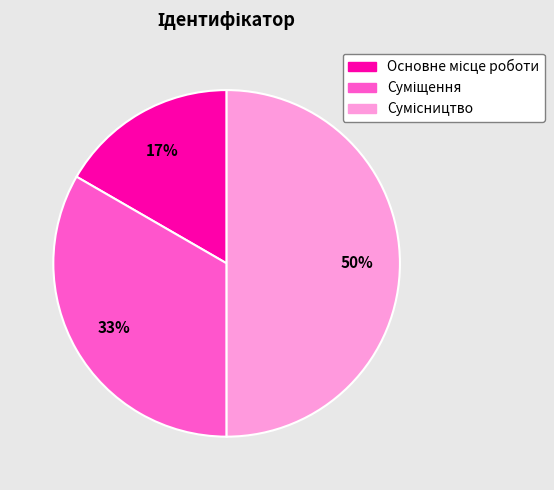

To the nearest percent, what is the average slice percentage?

33%